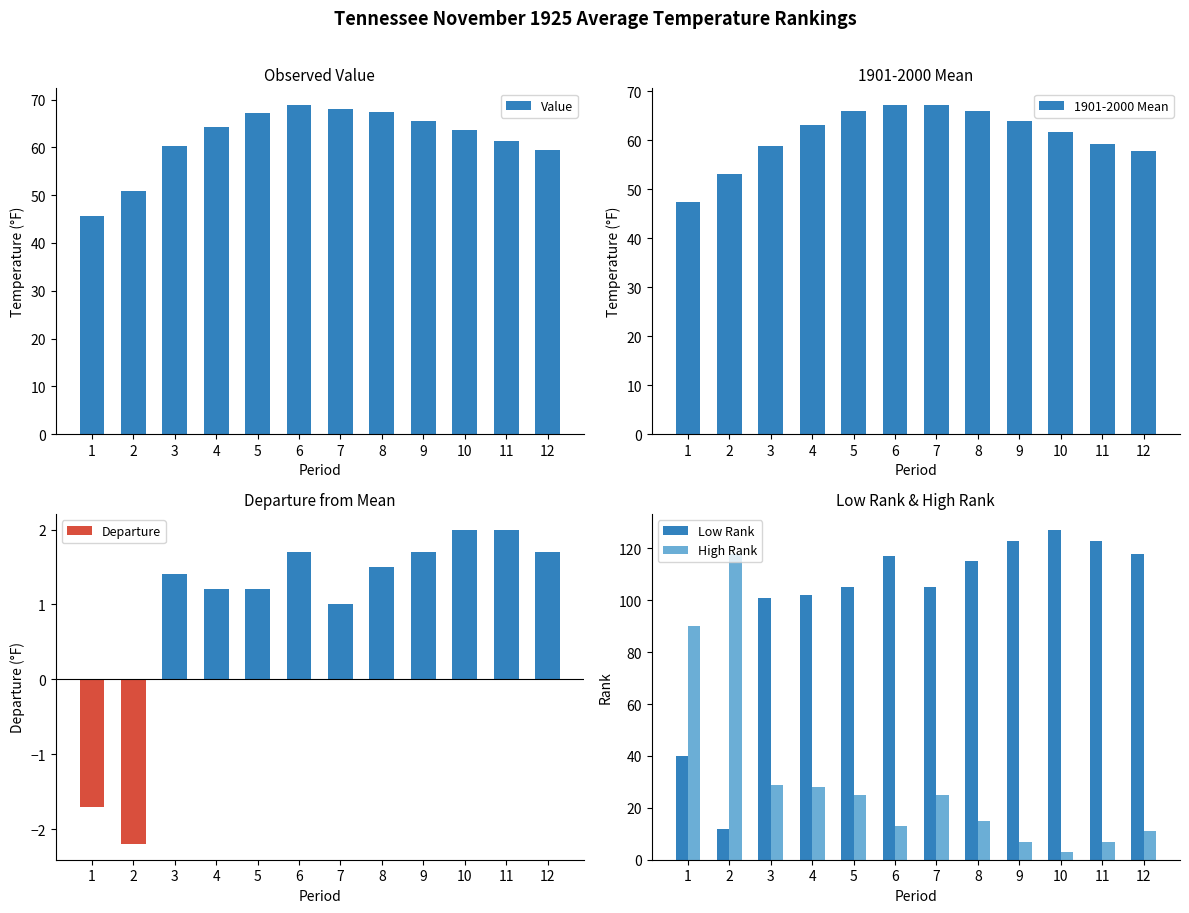

Is it true that 1901-2000 Mean equals 58.8 at 3?

True